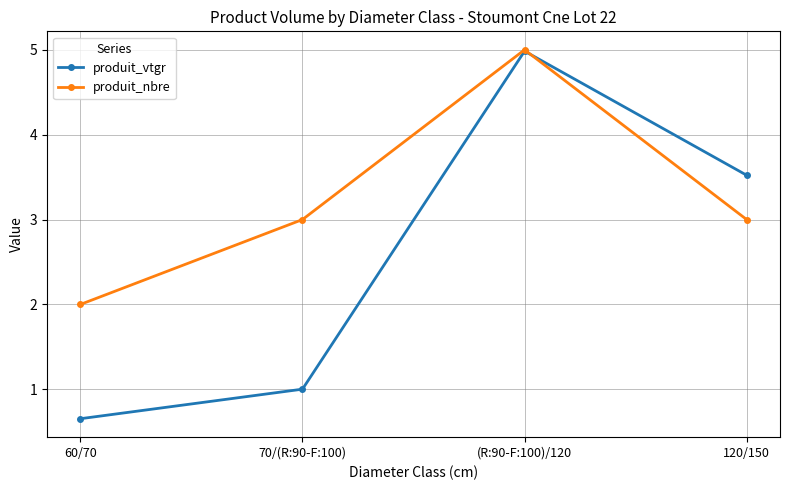

At which category does produit_nbre reach its first local peak?

(R:90-F:100)/120